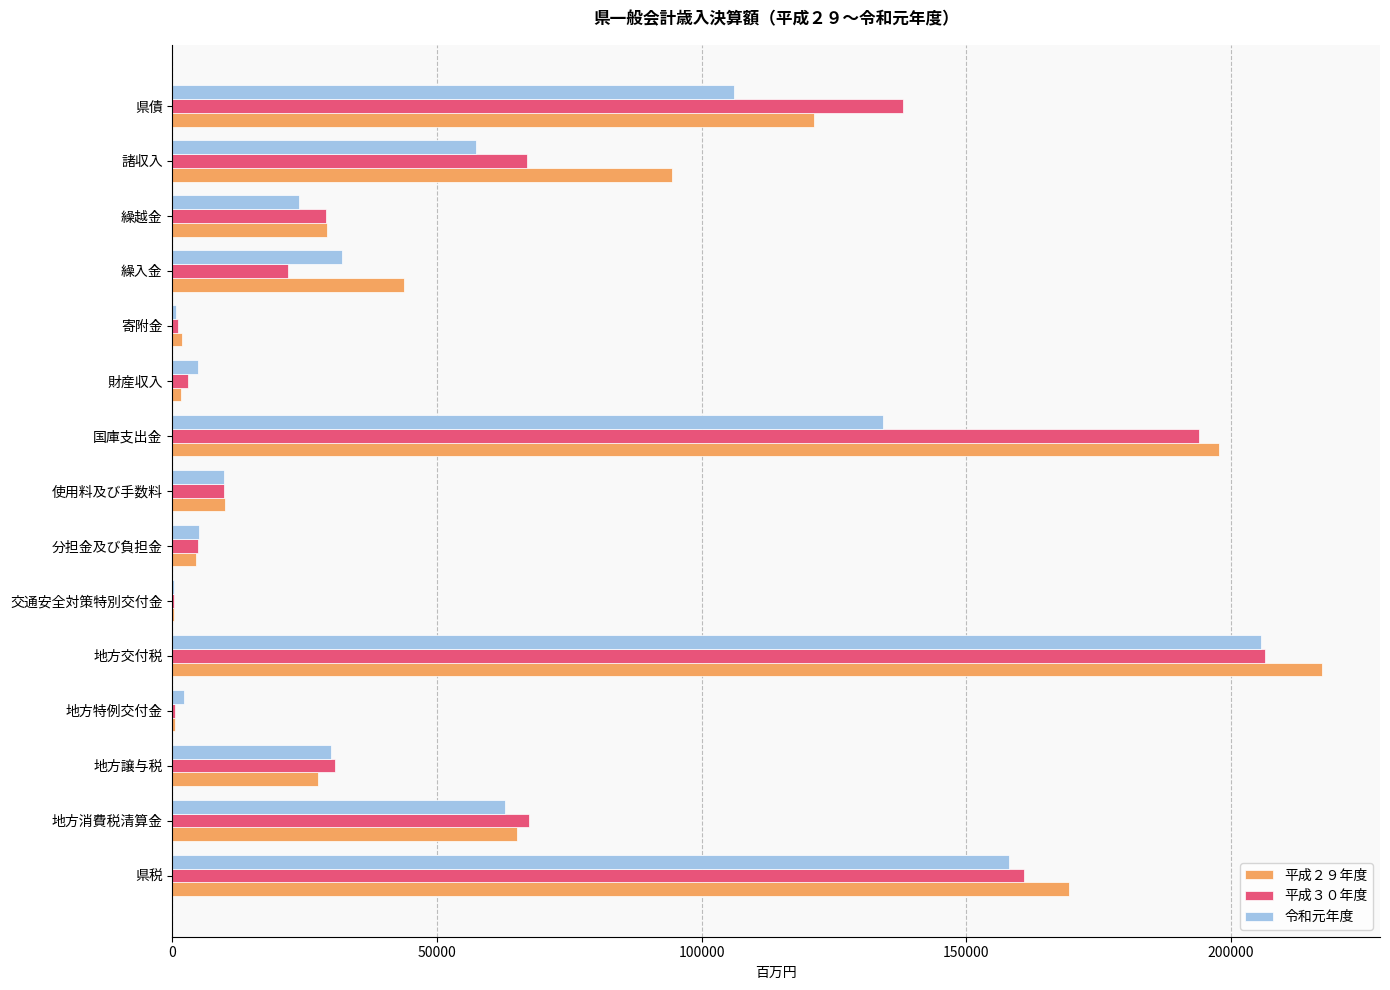

What is the sum of the 令和元年度 values at 繰越金 and 諸収入?

81352.1